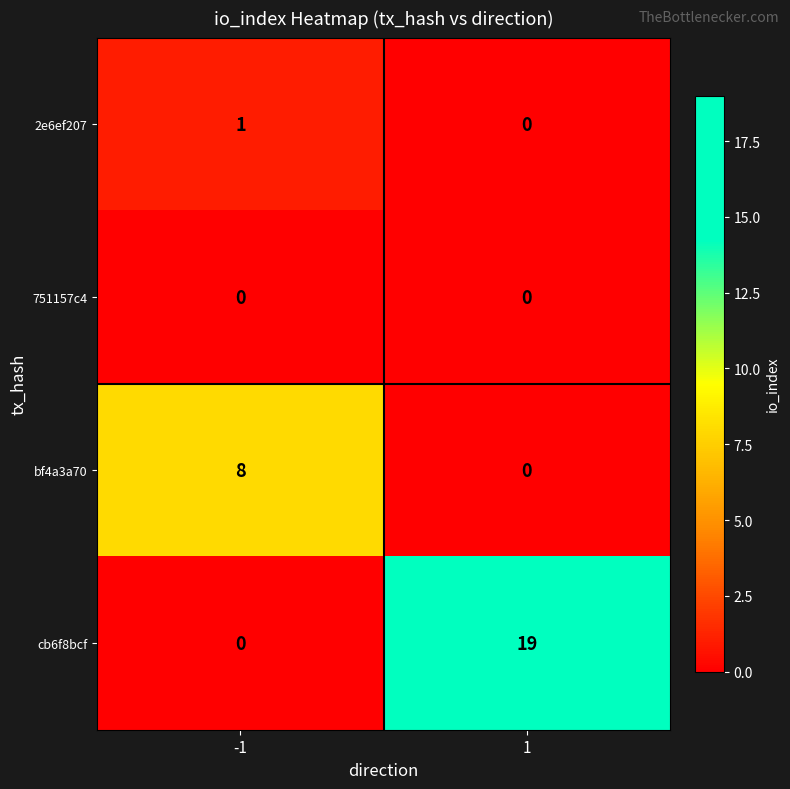

What is the maximum value shown in the chart?

19